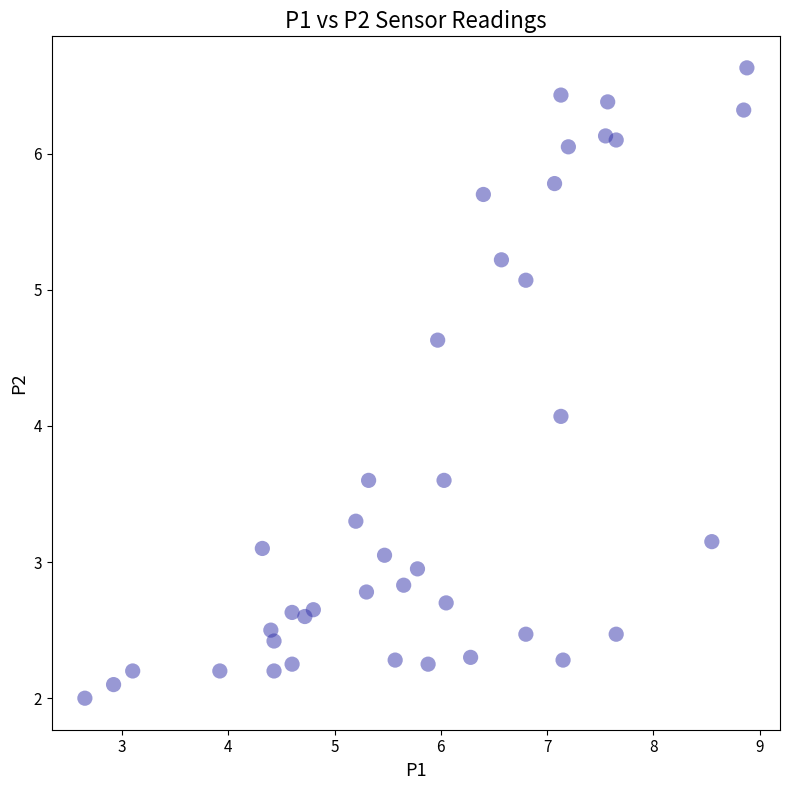

What is the range of X values (max minus min)?

6.2